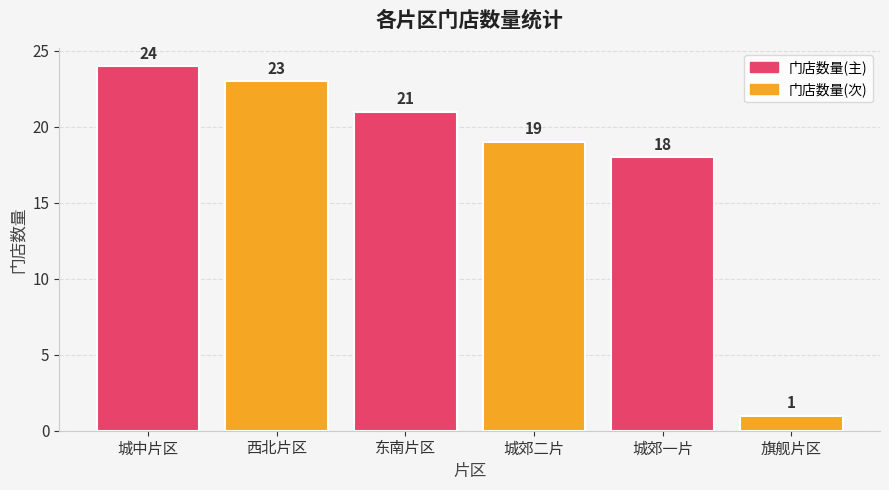

The value at 城郊一片 is 18. True or false?

True